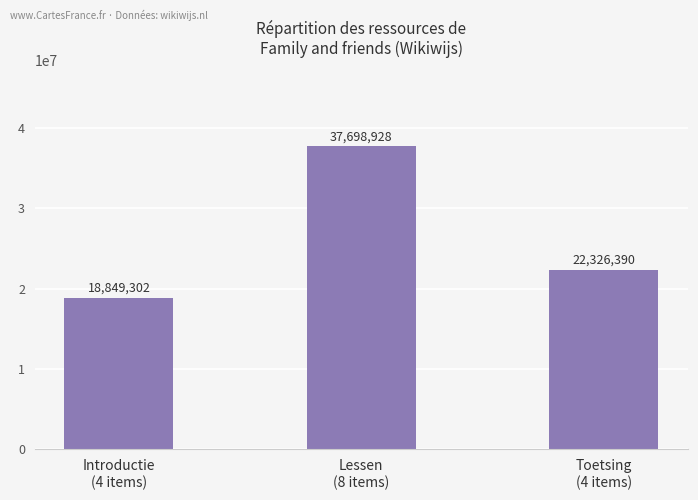

How many series are shown in this chart?

1